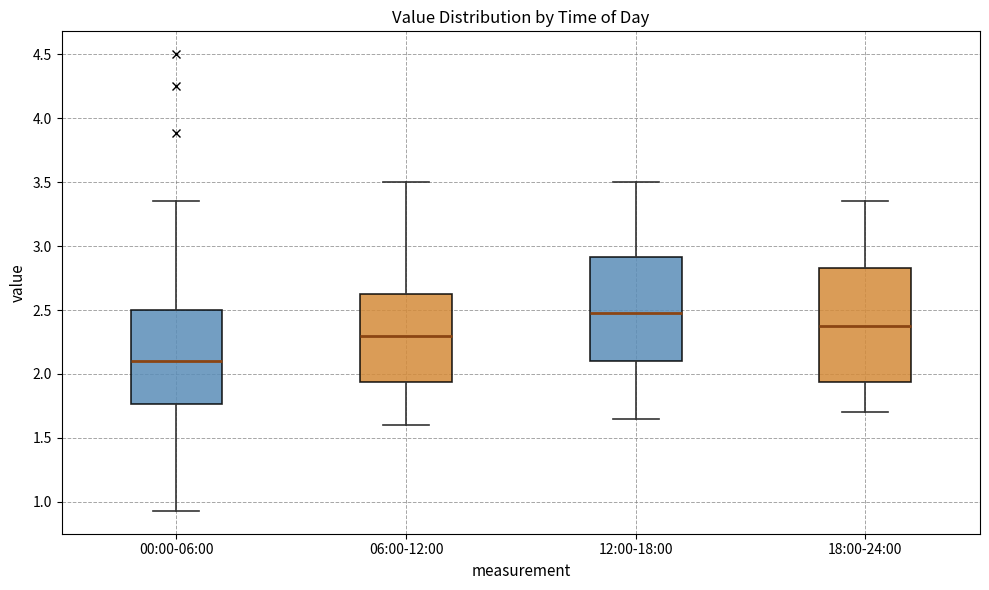

Reading left to right, transcribe this box plot: for each box, give where its median line is, the range the box spans, and where its two whiskers end, as read against the y-axis. The values are not printed on the chart, so give them approximately, as read against the axis.

00:00-06:00: median 2.10, box 1.75 to 2.50, whiskers 0.95 to 3.35
06:00-12:00: median 2.30, box 1.95 to 2.65, whiskers 1.60 to 3.50
12:00-18:00: median 2.50, box 2.10 to 2.90, whiskers 1.65 to 3.50
18:00-24:00: median 2.40, box 1.95 to 2.85, whiskers 1.70 to 3.35